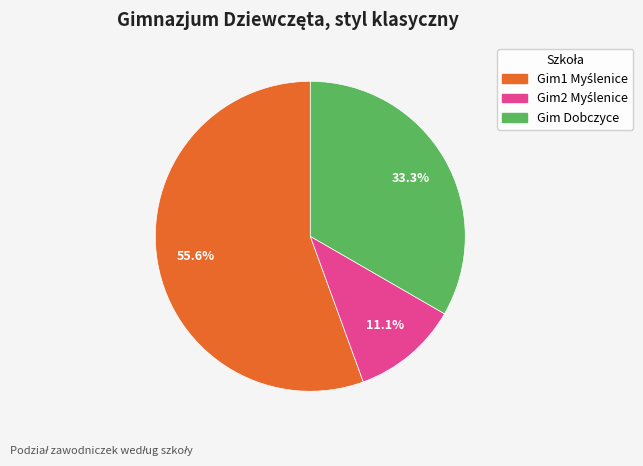

Is there a majority slice in this chart?

Yes